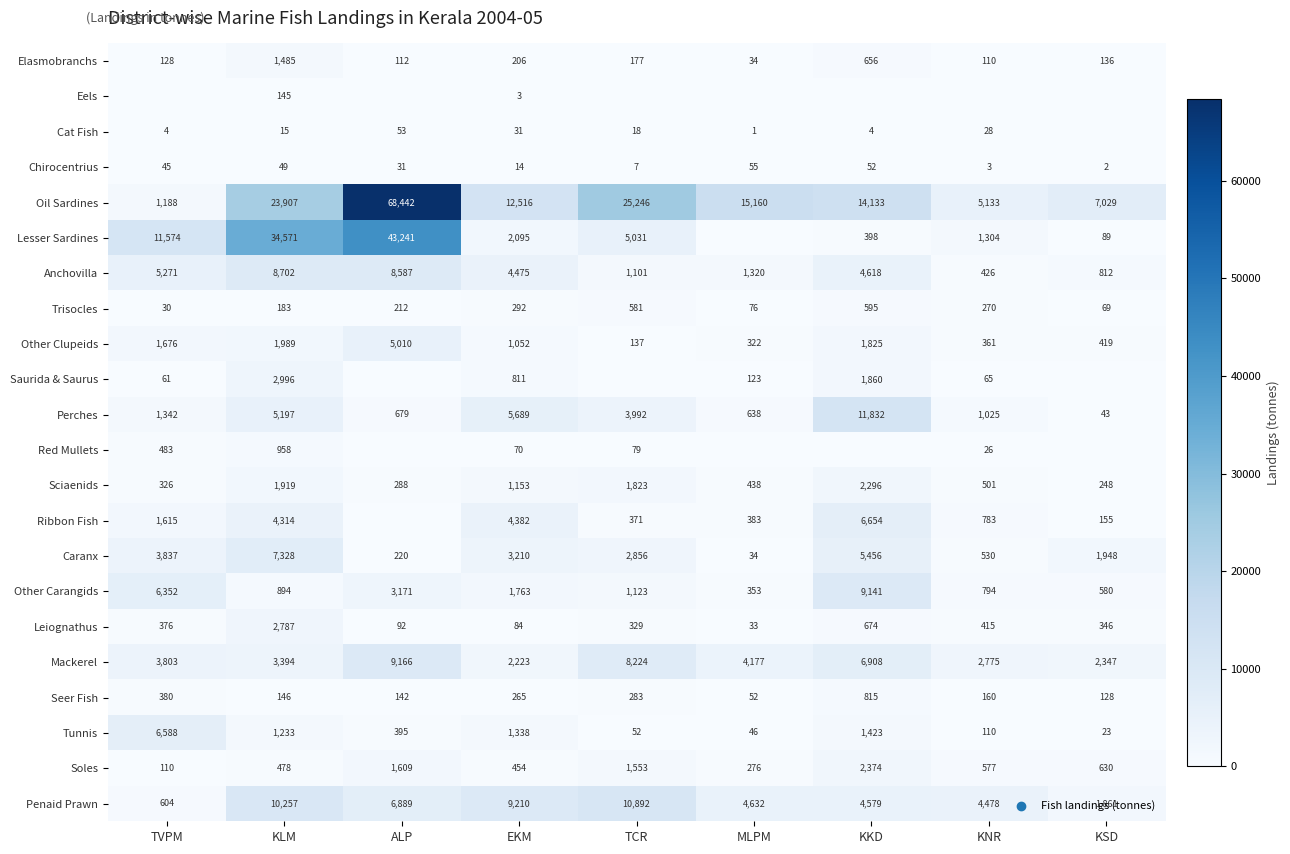

Is it true that Trisocles equals 844 at TCR?

False